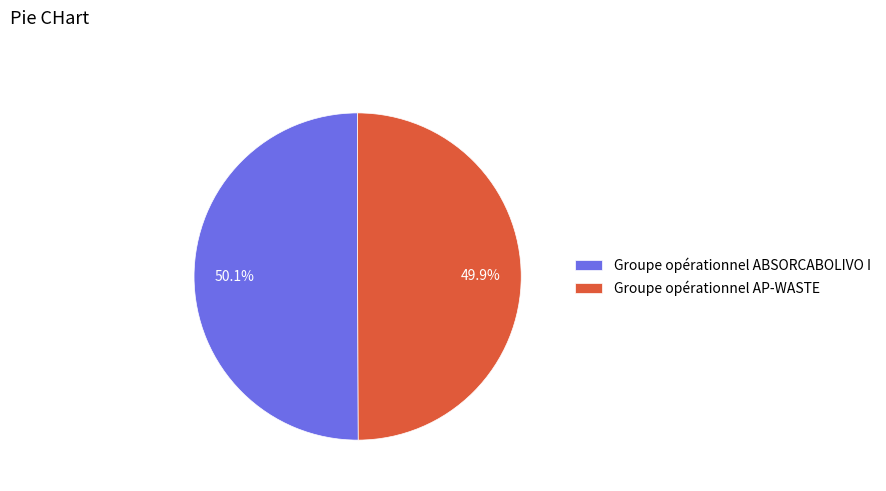

What percentage do Groupe opérationnel AP-WASTE and Groupe opérationnel ABSORCABOLIVO I together represent?

100.0%